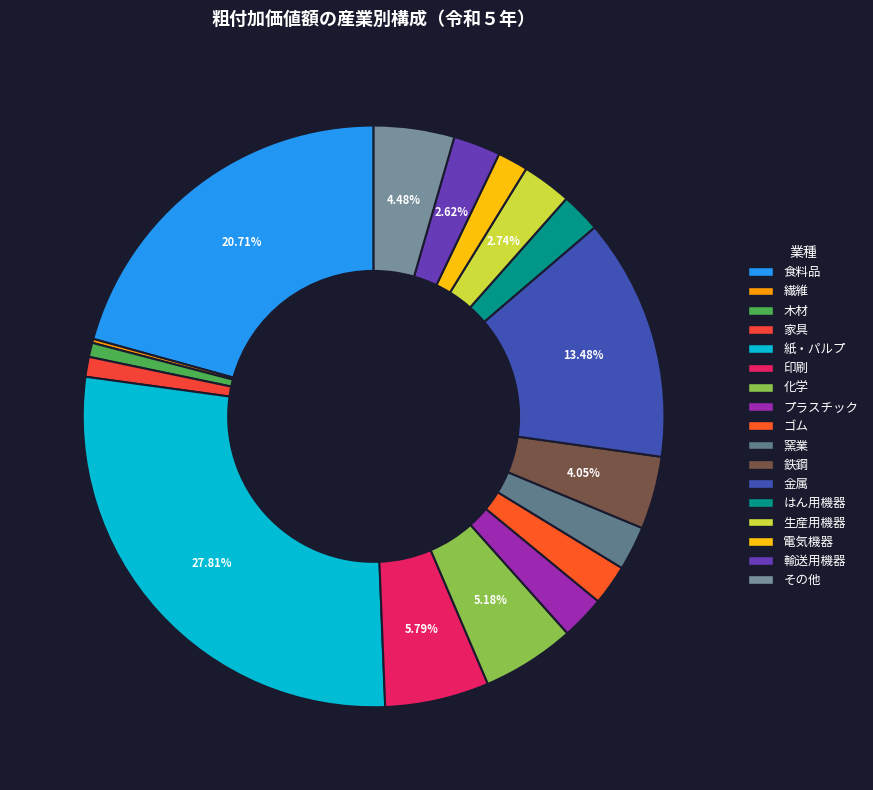

To the nearest percent, what is the average slice percentage?

6%